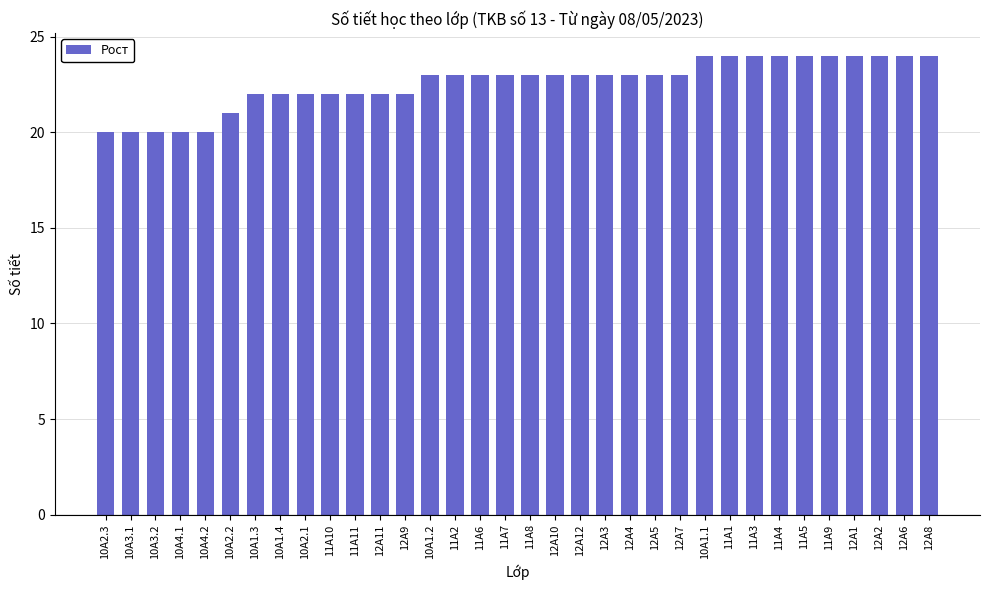

Reading left to right, what are all the values shown in this chart?

10A2.3=20	10A3.1=20	10A3.2=20	10A4.1=20	10A4.2=20	10A2.2=21	10A1.3=22	10A1.4=22	10A2.1=22	11A10=22	11A11=22	12A11=22	12A9=22	10A1.2=23	11A2=23	11A6=23	11A7=23	11A8=23	12A10=23	12A12=23	12A3=23	12A4=23	12A5=23	12A7=23	10A1.1=24	11A1=24	11A3=24	11A4=24	11A5=24	11A9=24	12A1=24	12A2=24	12A6=24	12A8=24